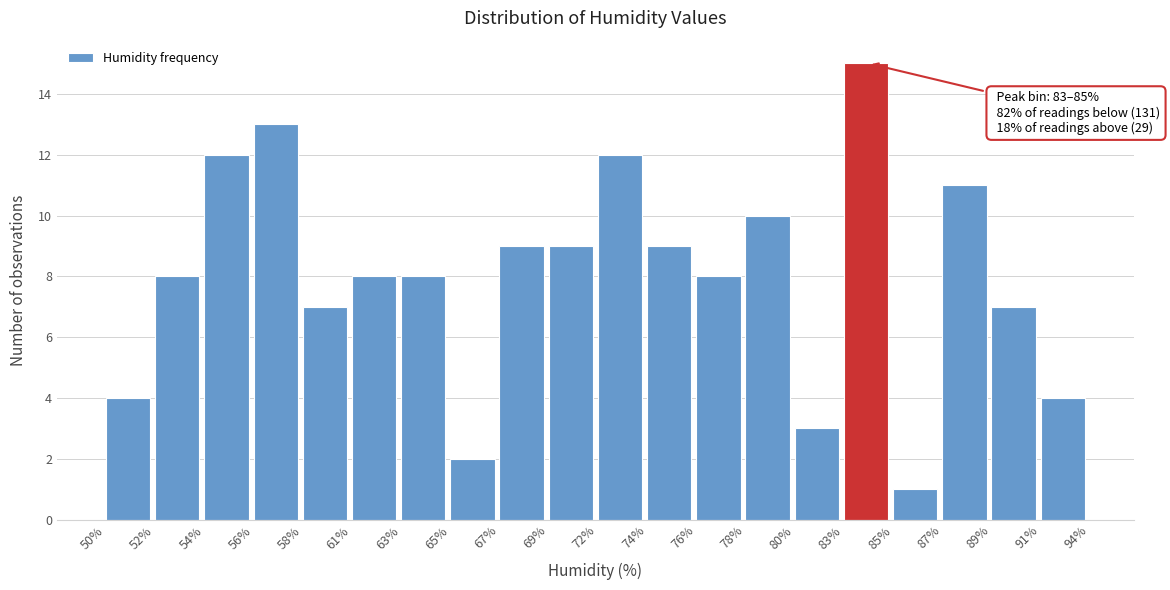

Reading left to right, what are all the values shown in this chart?

50%=4	52%=8	54%=12	56%=13	58%=7	61%=8	63%=8	65%=2	67%=9	69%=9	72%=12	74%=9	76%=8	78%=10	80%=3	83%=15	85%=1	87%=11	89%=7	91%=4